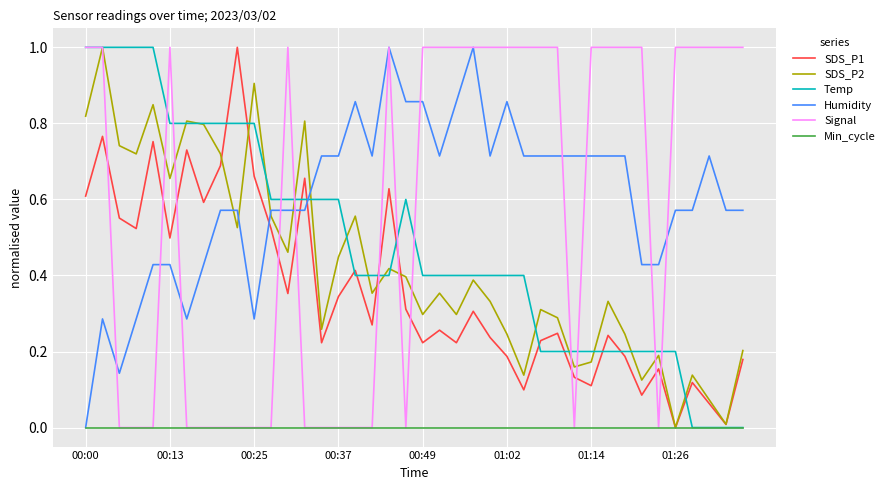

How many categories are shown in the chart?

40